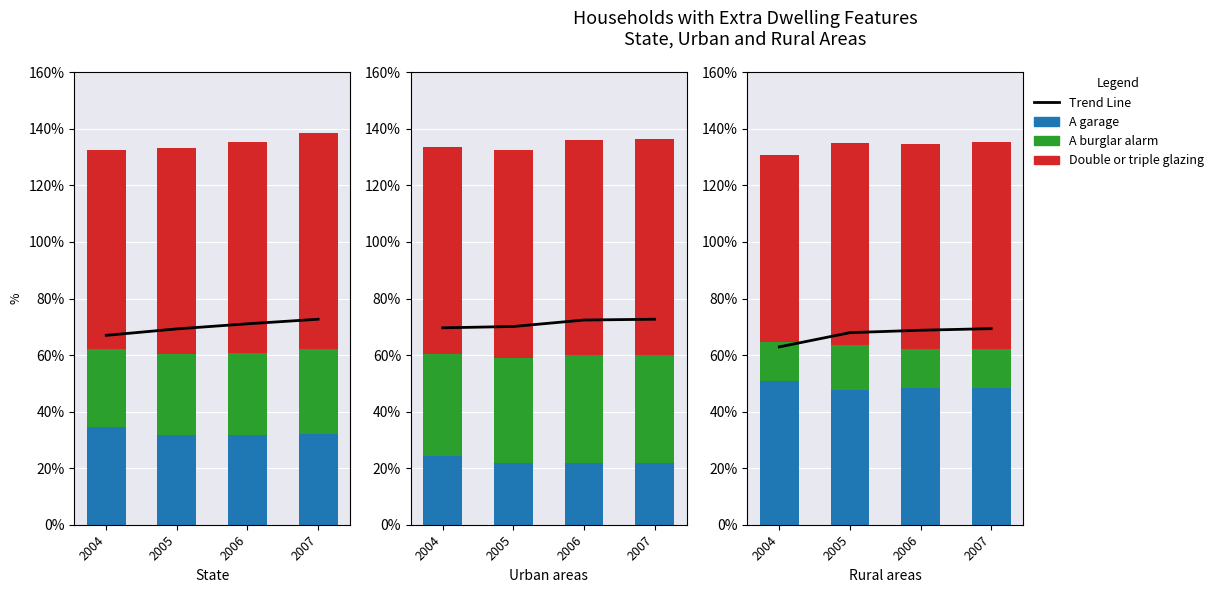

How many distinct data groups are displayed?

4